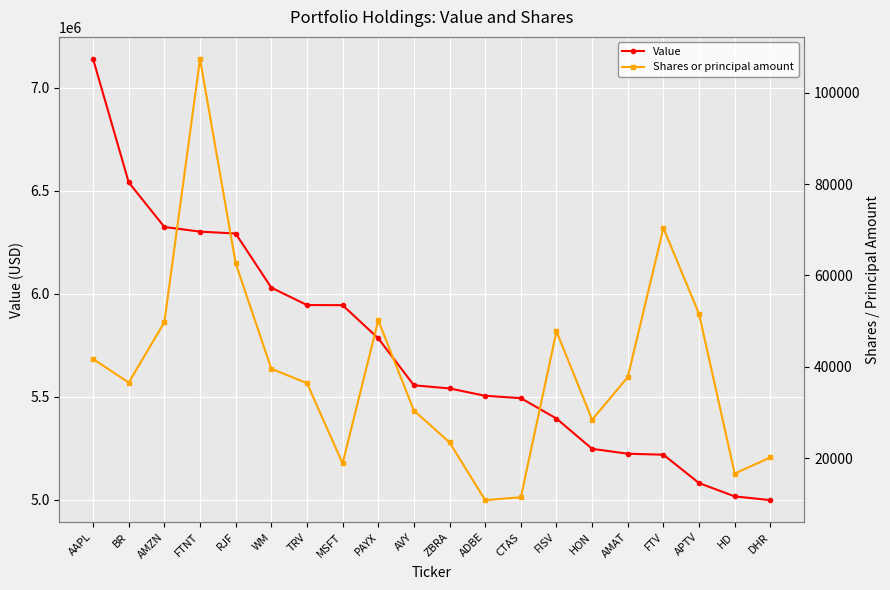

How many data points in Shares or principal amount are less than 37731?

10